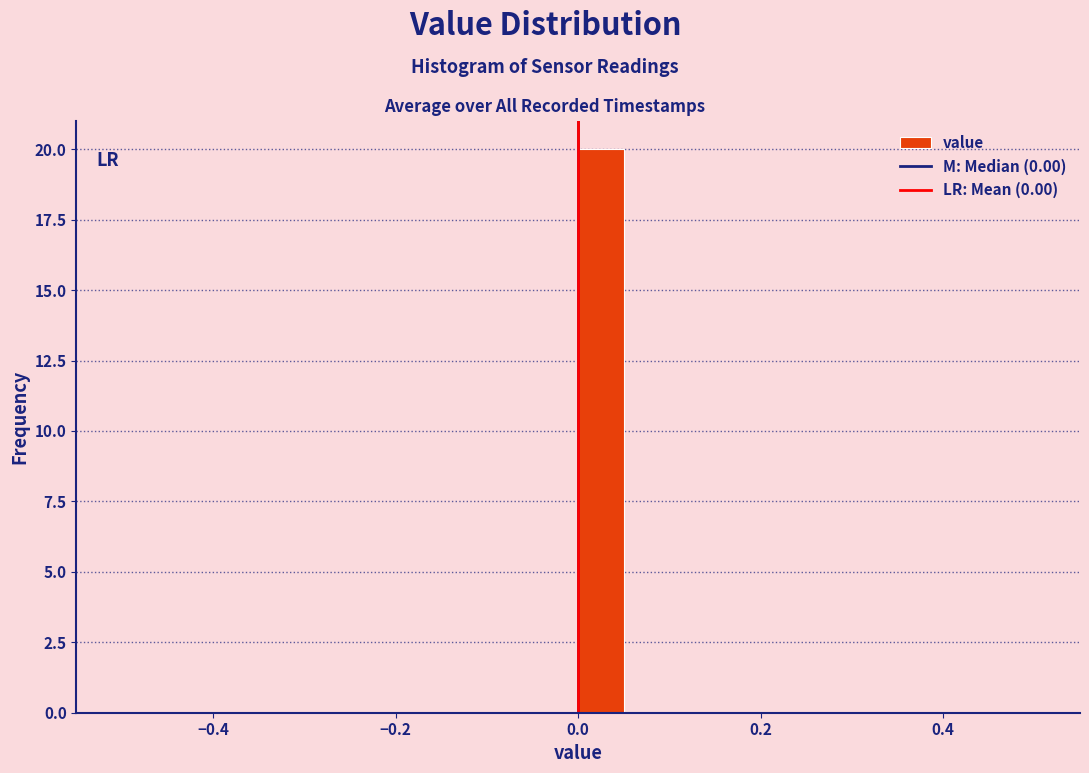

Read against the x-axis, roughly where is the centre of the tallest bar?

0.02